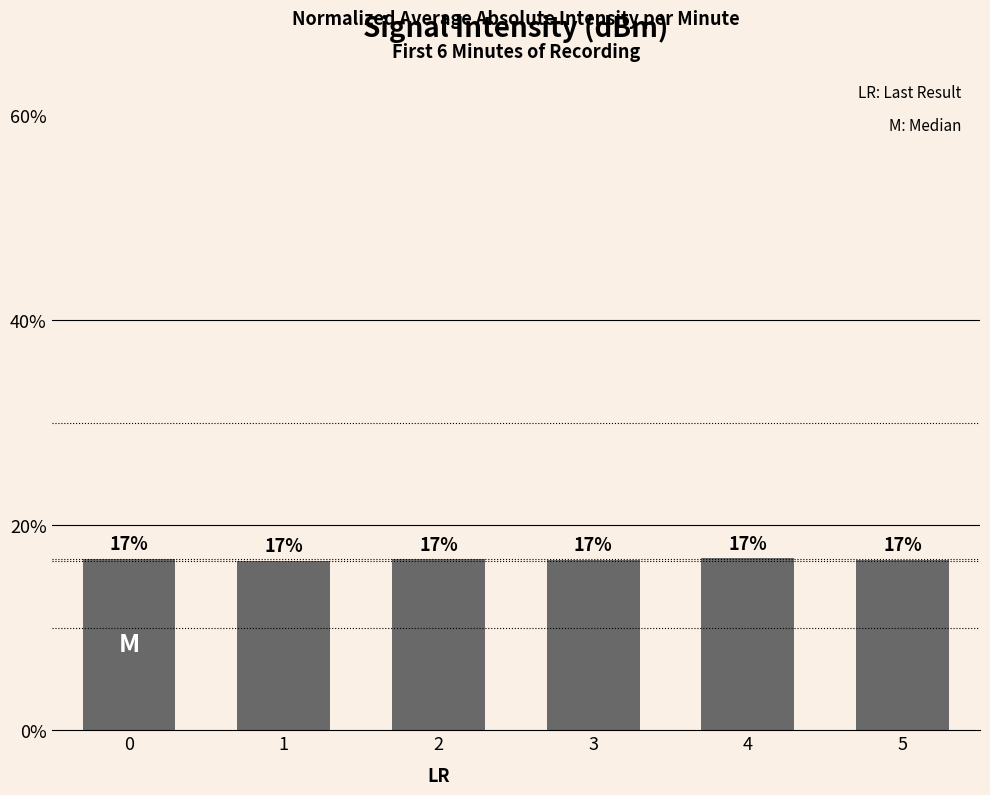

Reading left to right, list all the values displayed in this chart.

0=16.7	1=16.5	2=16.7	3=16.6	4=16.8	5=16.6